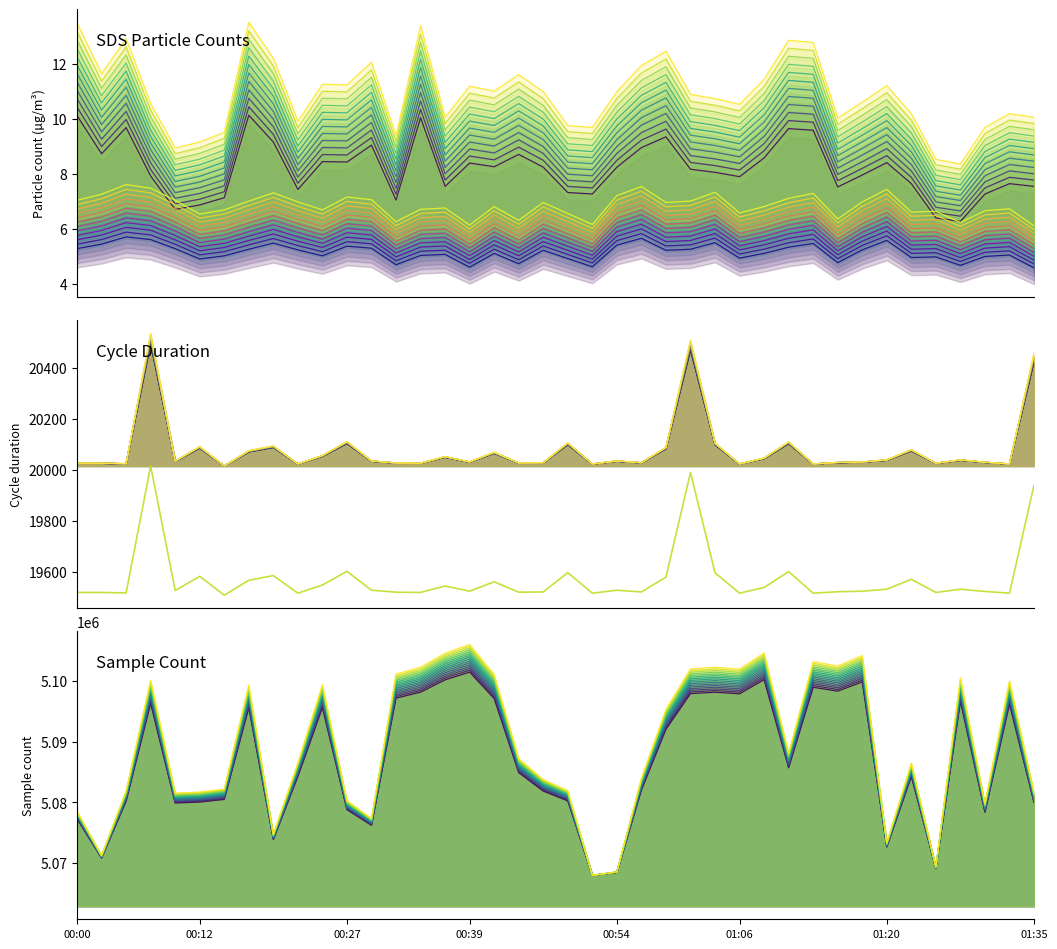

At which label is Min_cycle closest to 19762?

00:27